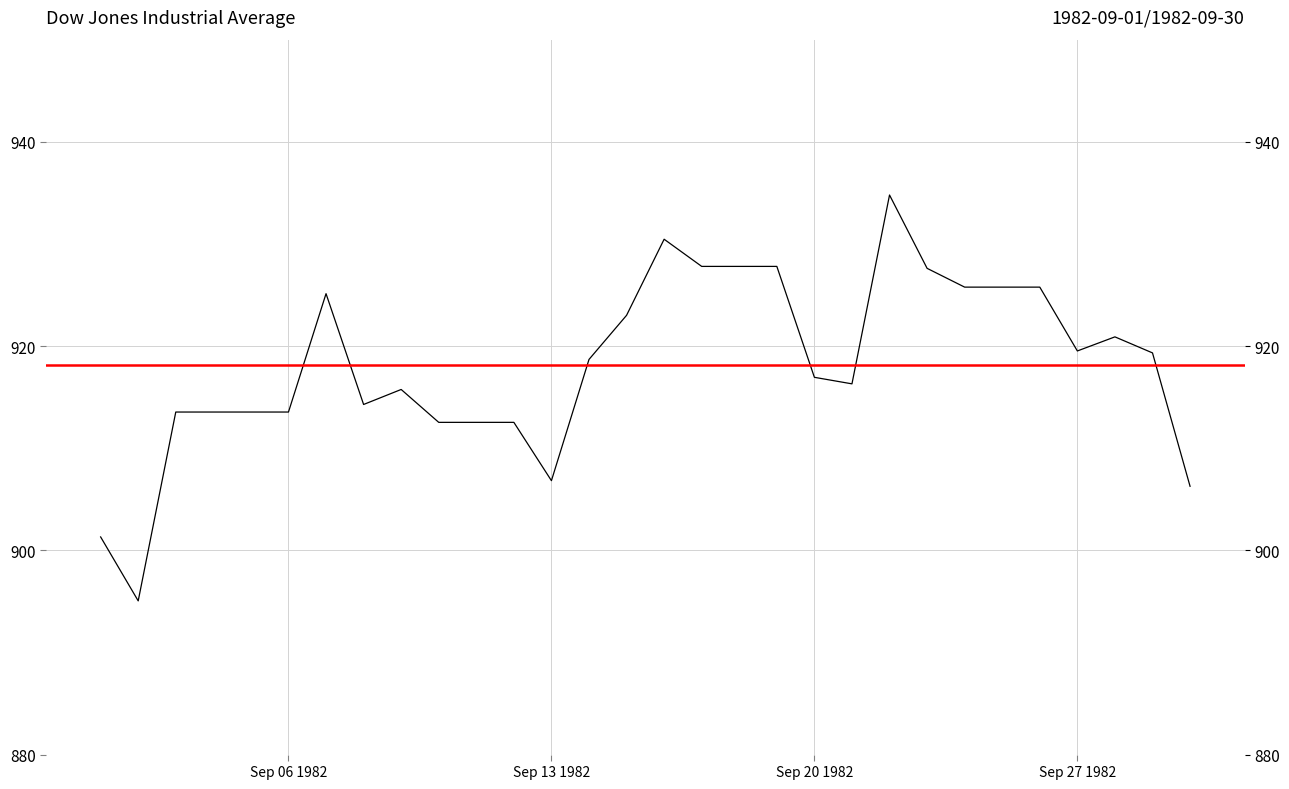

What is the difference between the second highest and second lowest values?

29.2